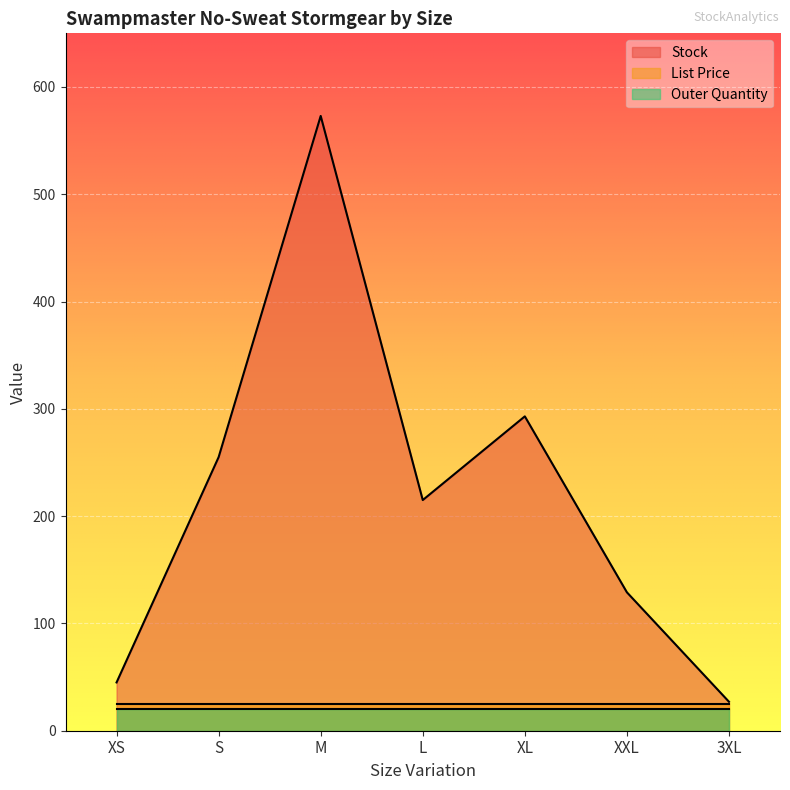

What is the greatest value displayed?

573.0